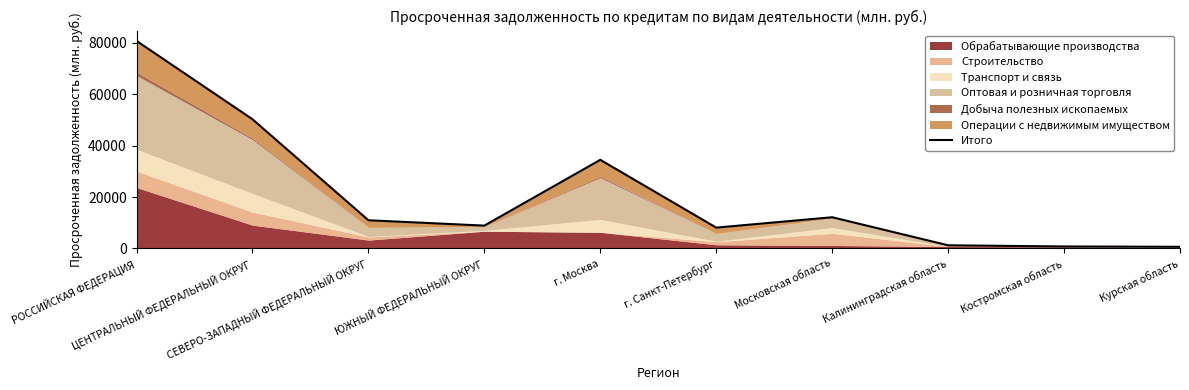

List the labels in order of value, largest first.

РОССИЙСКАЯ ФЕДЕРАЦИЯ, ЦЕНТРАЛЬНЫЙ ФЕДЕРАЛЬНЫЙ ОКРУГ, г. Москва, Московская область, СЕВЕРО-ЗАПАДНЫЙ ФЕДЕРАЛЬНЫЙ ОКРУГ, ЮЖНЫЙ ФЕДЕРАЛЬНЫЙ ОКРУГ, г. Санкт-Петербург, Калининградская область, Костромская область, Курская область